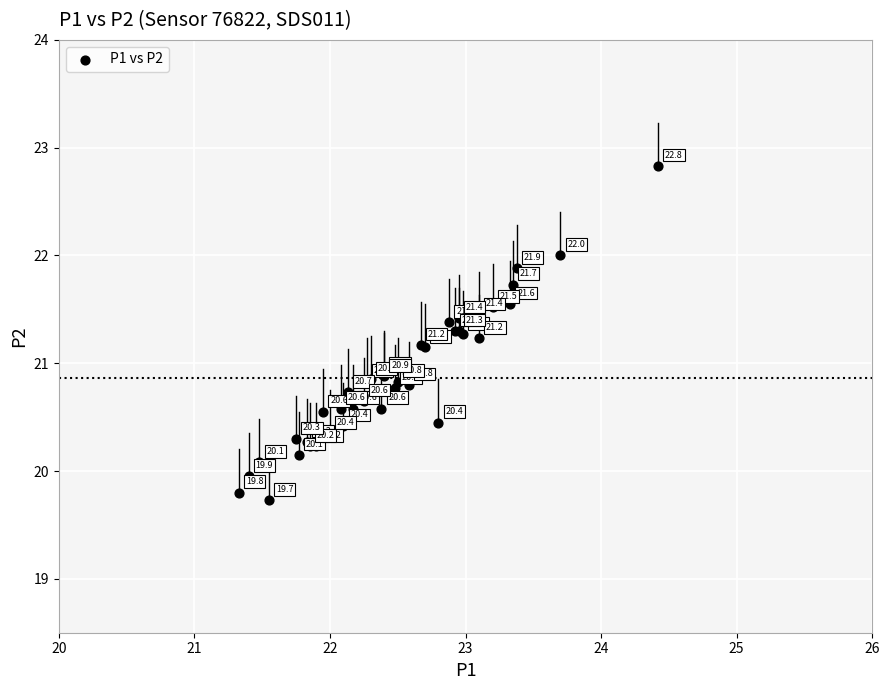

What Y value in the scatter plot is closest to 21?

20.9